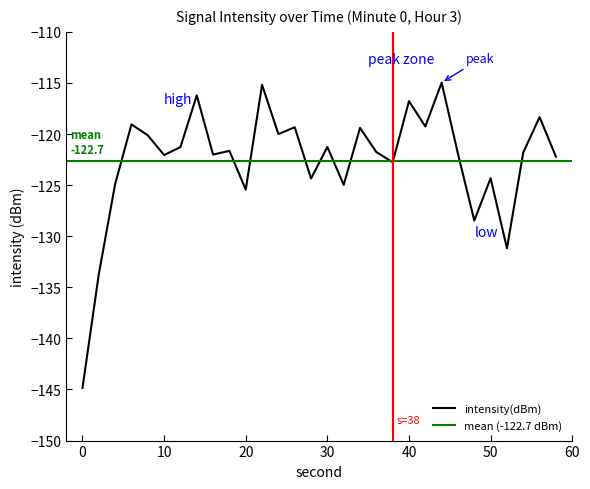

Which label corresponds to the largest value in the chart?

44